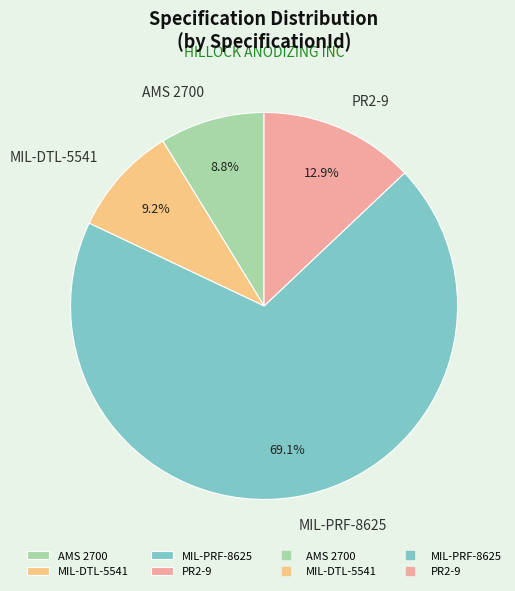

What is the total percentage of AMS 2700 and MIL-DTL-5541?

18.0%